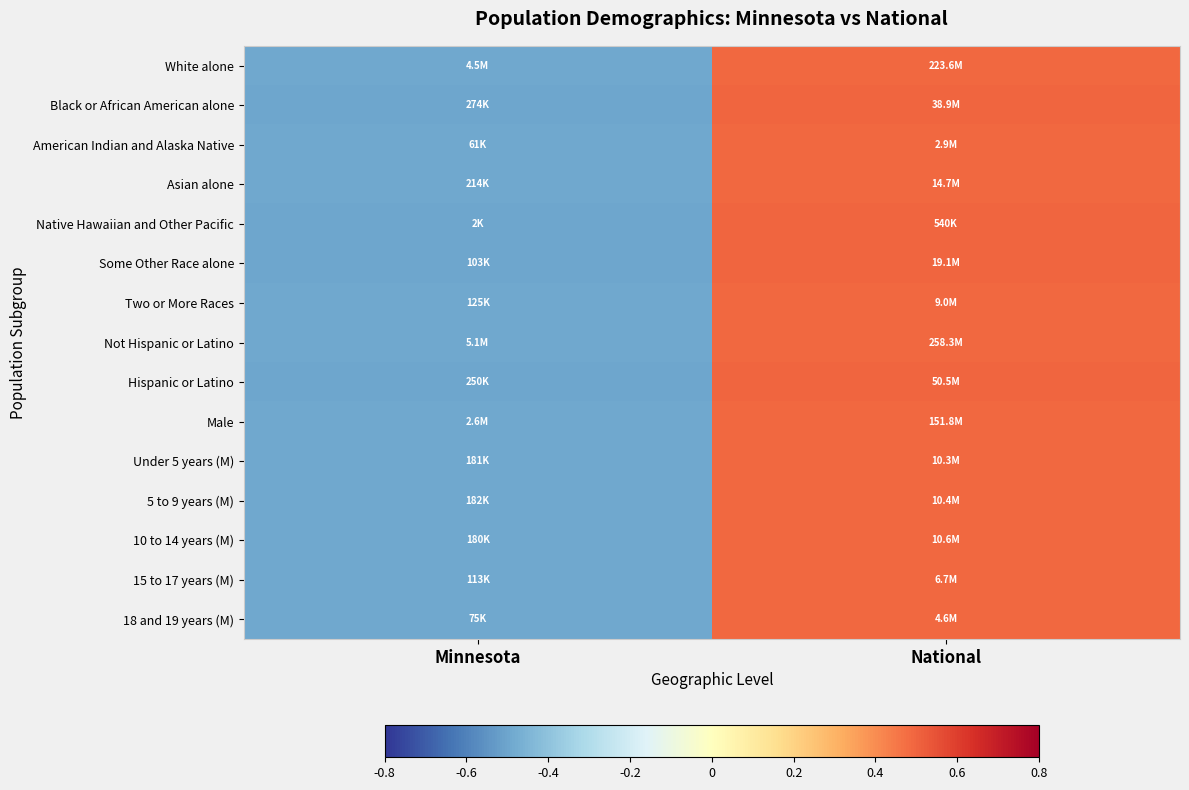

Rank the series at National from highest to lowest value.

Native Hawaiian and Other Pacific, Hispanic or Latino, Some Other Race alone, Black or African American alone, Two or More Races, Asian alone, 18 and 19 years (M), 15 to 17 years (M), 10 to 14 years (M), Male, 5 to 9 years (M), Under 5 years (M), Not Hispanic or Latino, White alone, American Indian and Alaska Native